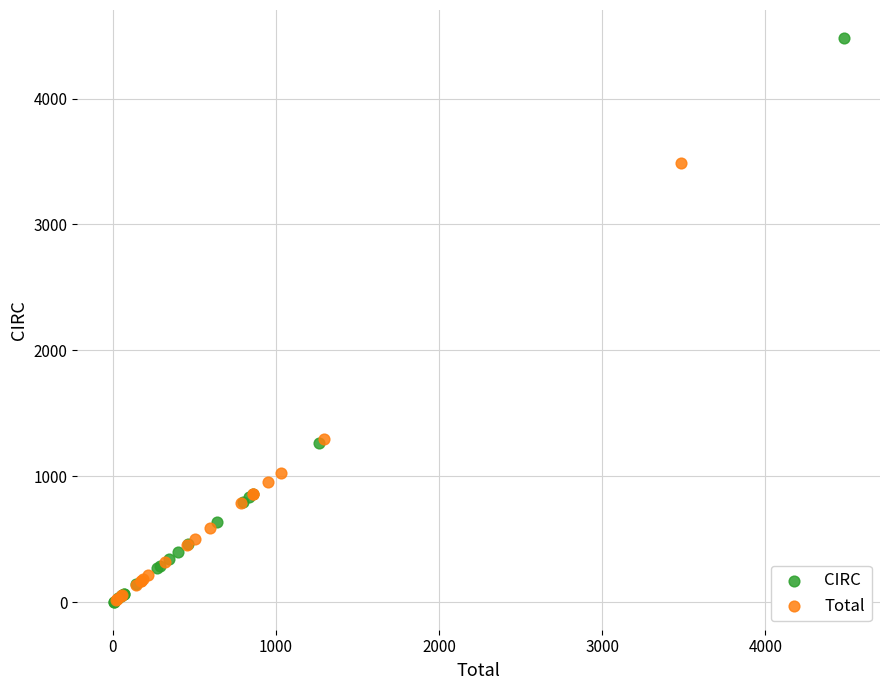

Which series reaches the maximum Y coordinate?

CIRC